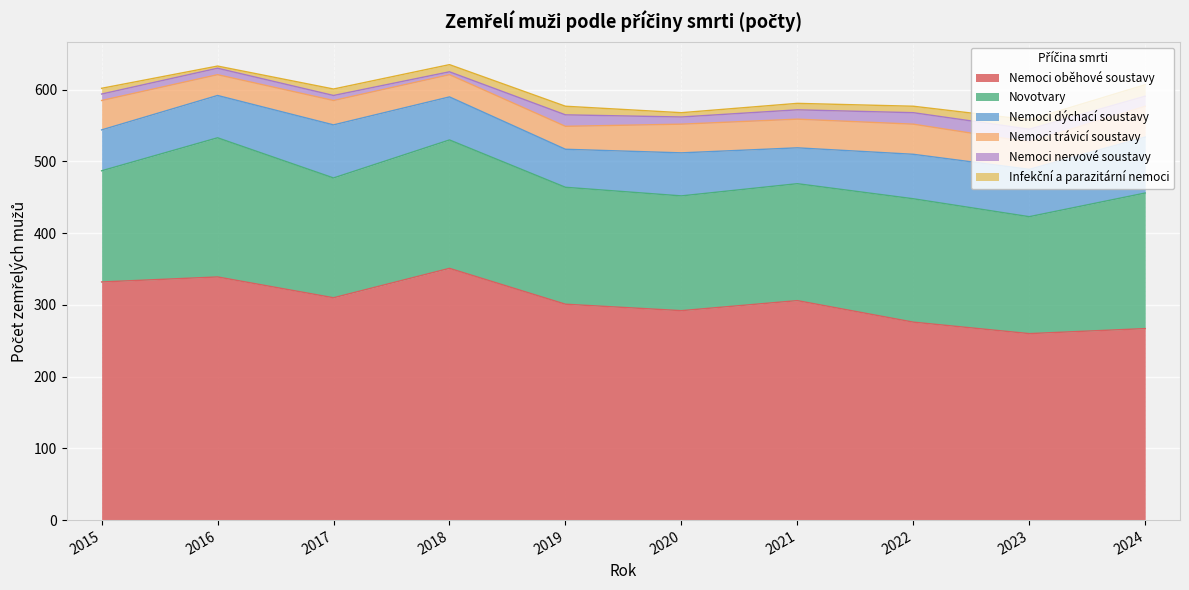

Which series has the largest total across all categories?

Nemoci oběhové soustavy